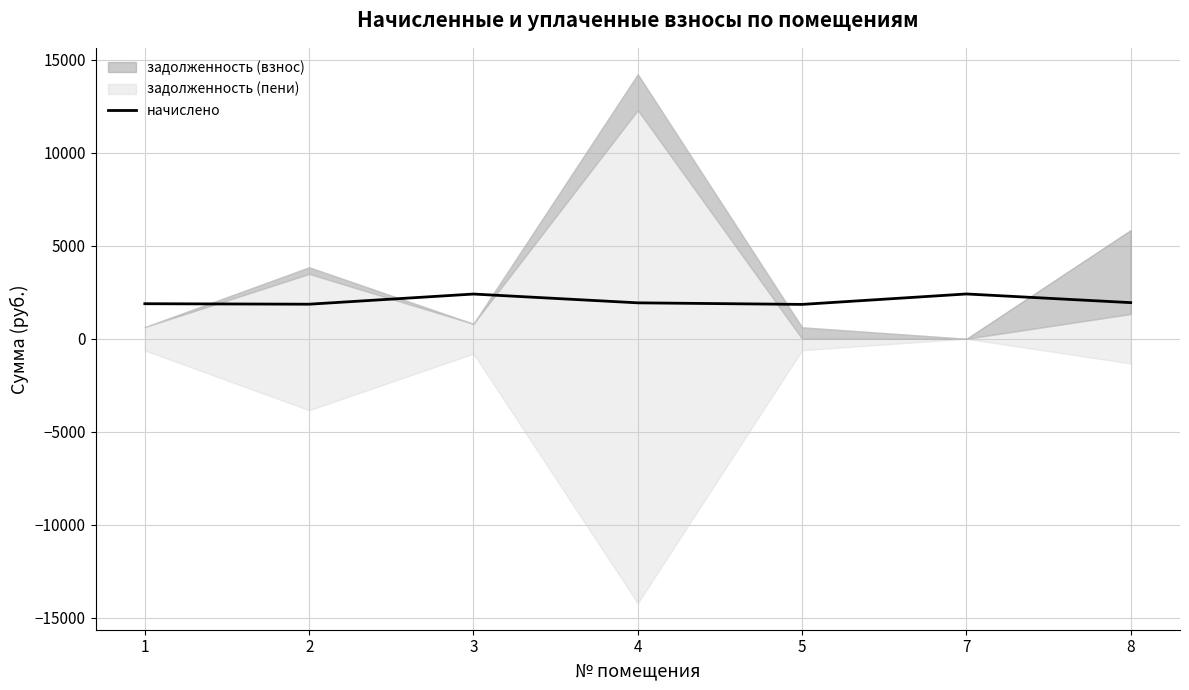

What is the sum of all values?

14279.0